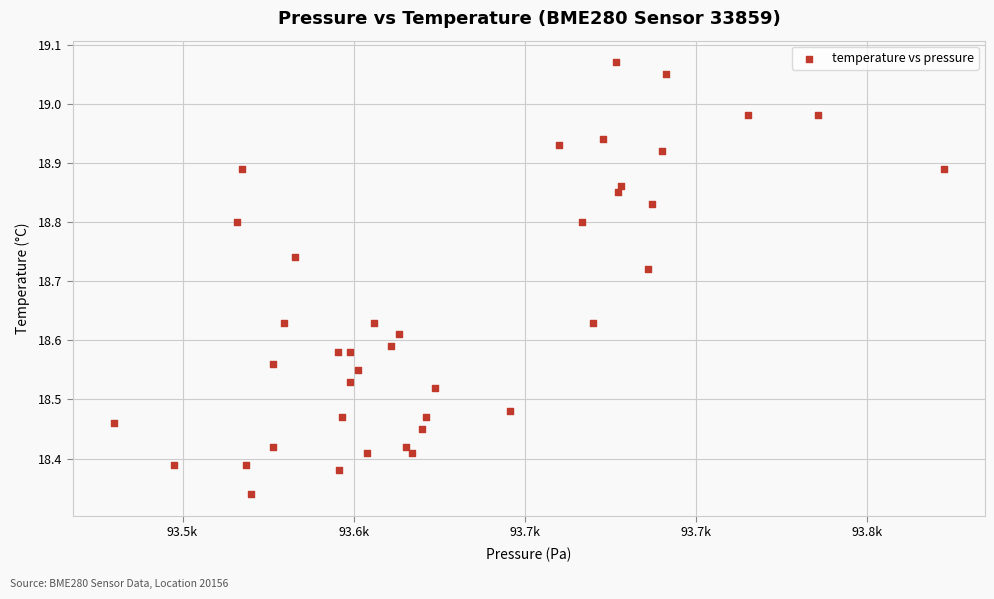

What is the range of Y values (max minus min)?

0.7